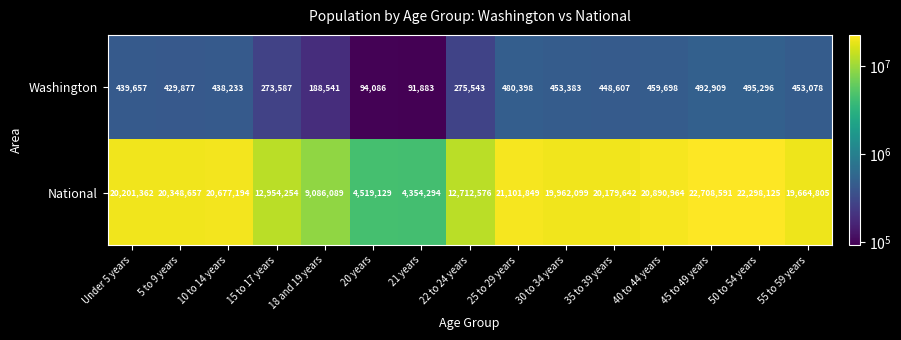

True or false: Washington has a value of 693934 at 5 to 9 years.

False